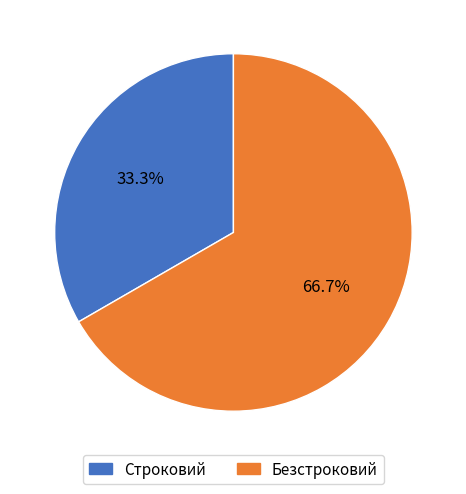

Rank the categories by value from lowest to highest.

Строковий, Безстроковий